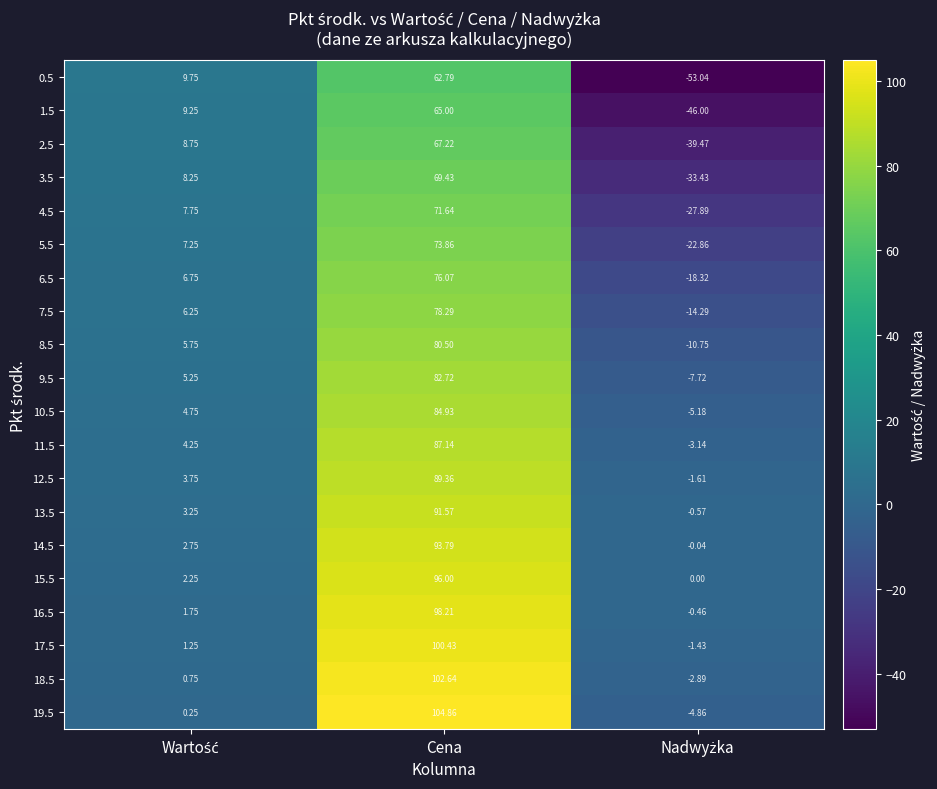

At which category is the sum across all series the highest?

Cena